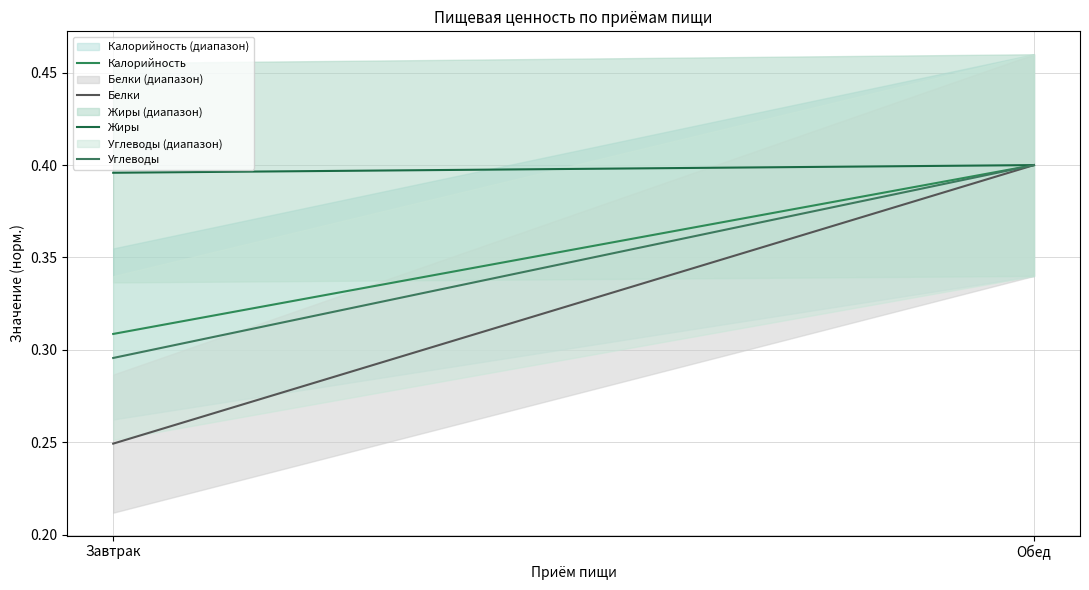

At which label is Калорийность closest to 0?

Завтрак